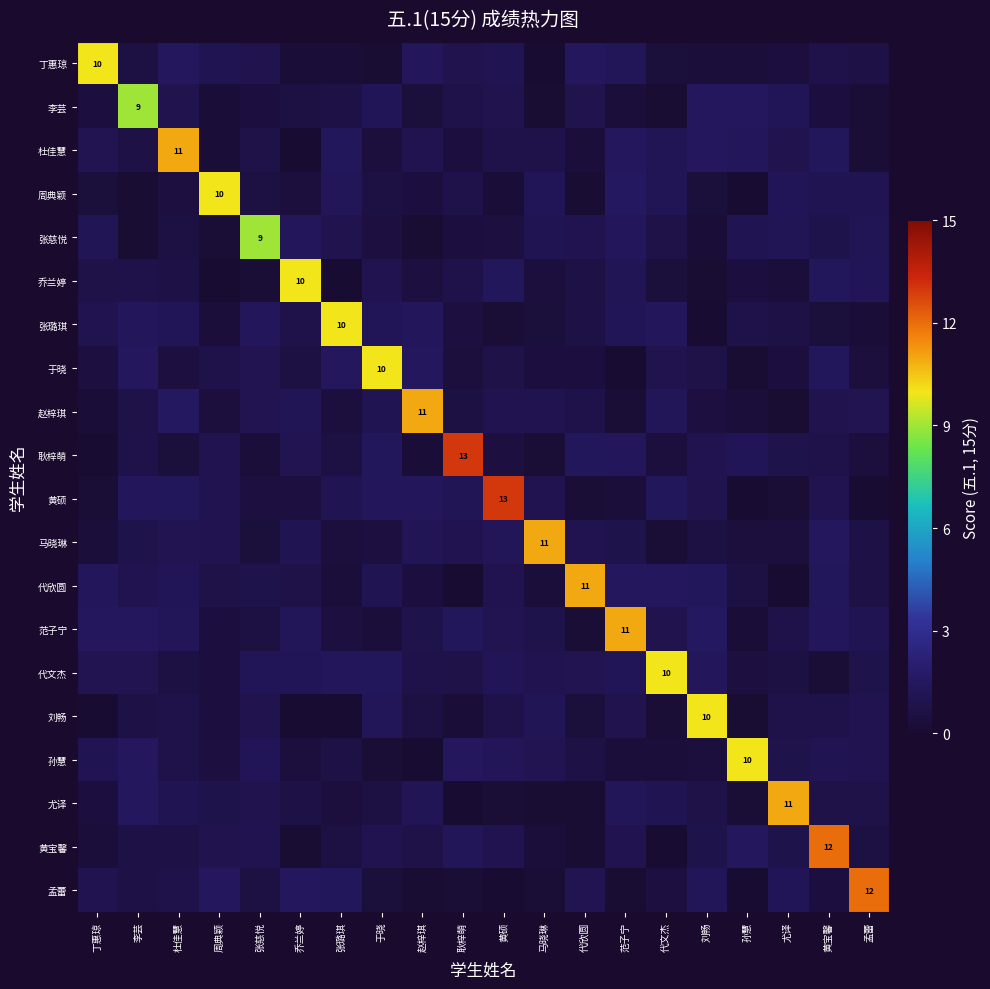

Is the value of 张璐琪 at 耿梓萌 greater than the value of 范子宁 at 杜佳慧?

No